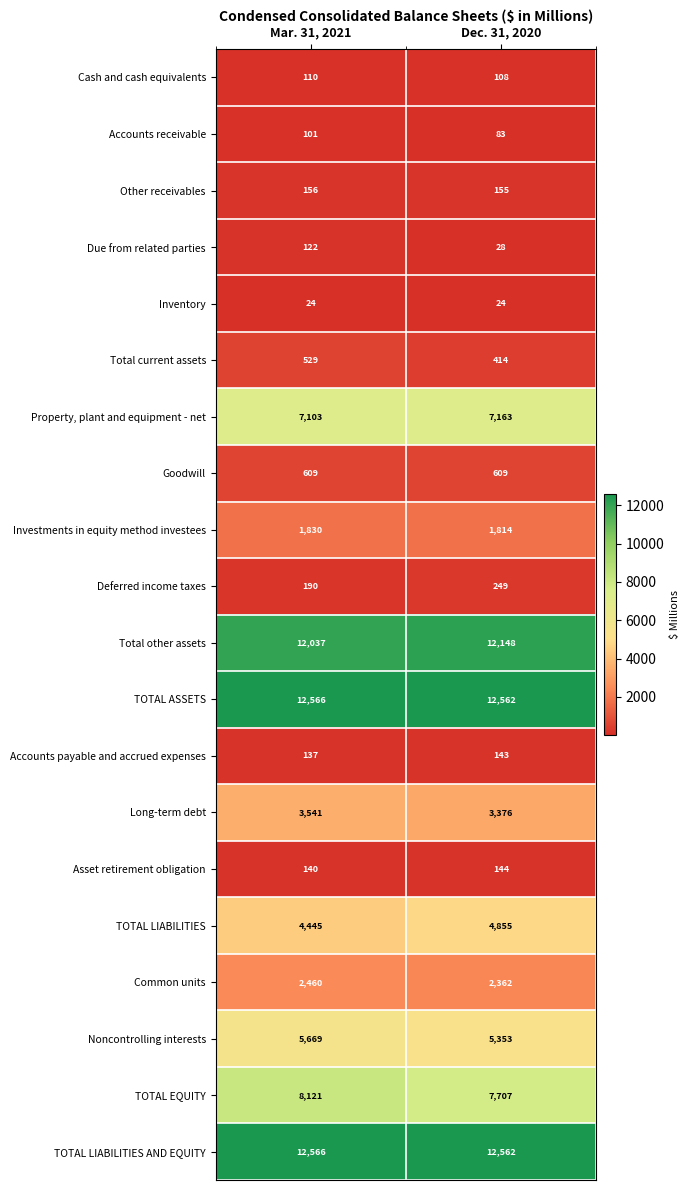

Rank the categories by TOTAL LIABILITIES value from highest to lowest.

Dec. 31, 2020, Mar. 31, 2021